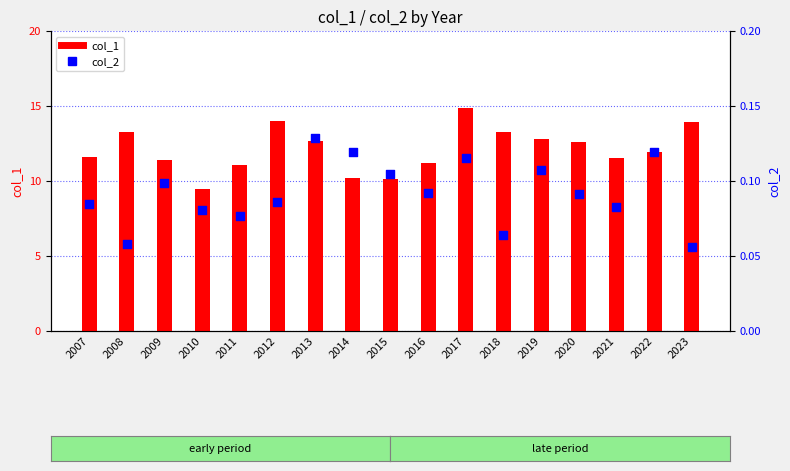

Which series contains the highest Y value?

col_1